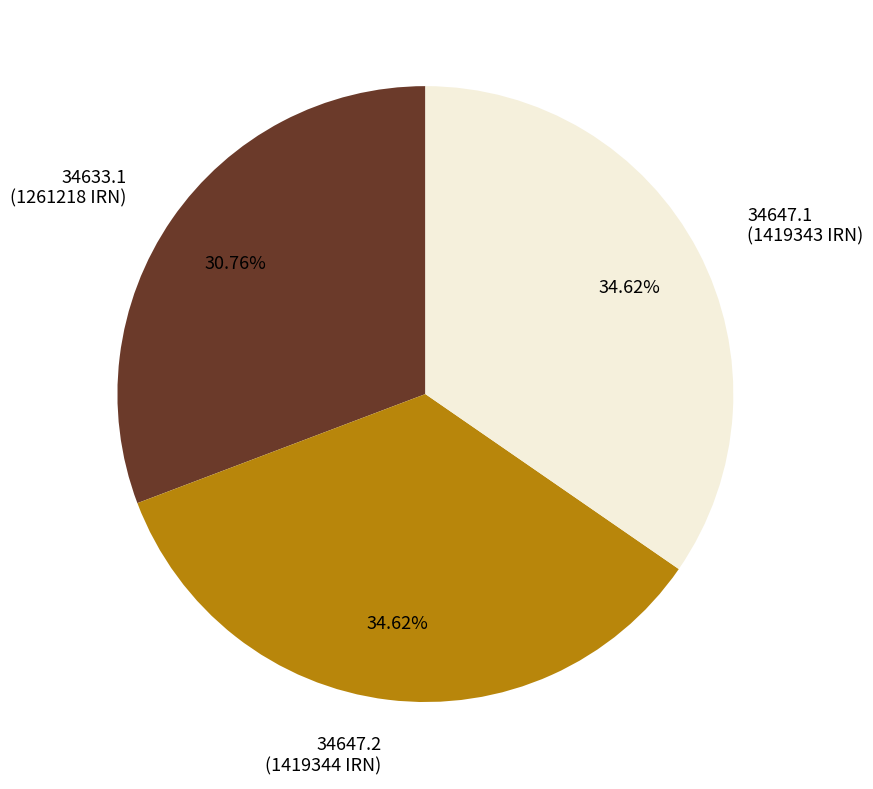

Approximately how many times larger is the value at 34647.1 (1419343 IRN) compared to 34633.1 (1261218 IRN)?

1.1